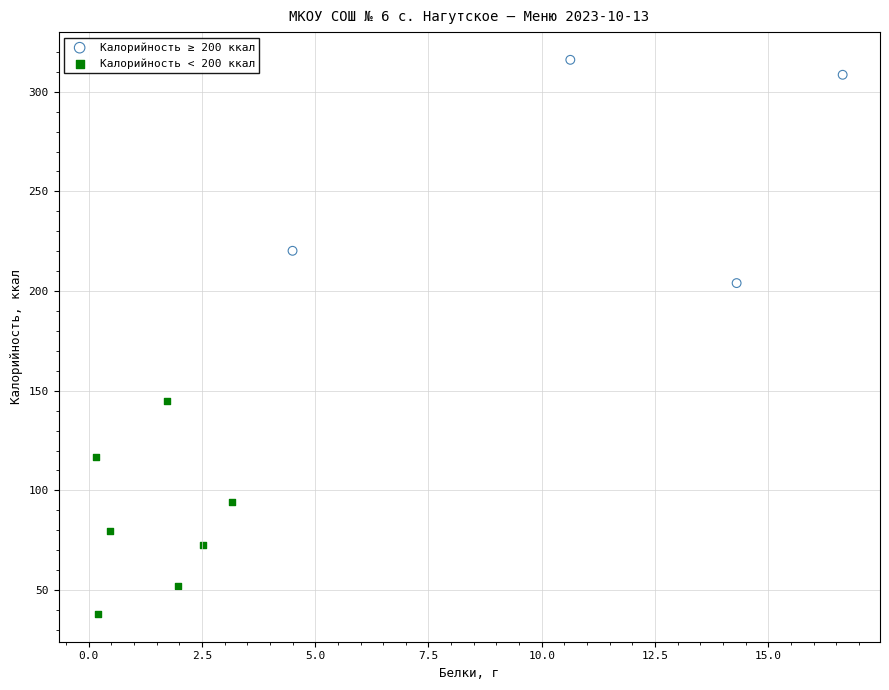

Which series reaches the maximum Y coordinate?

Калорийность ≥ 200 ккал